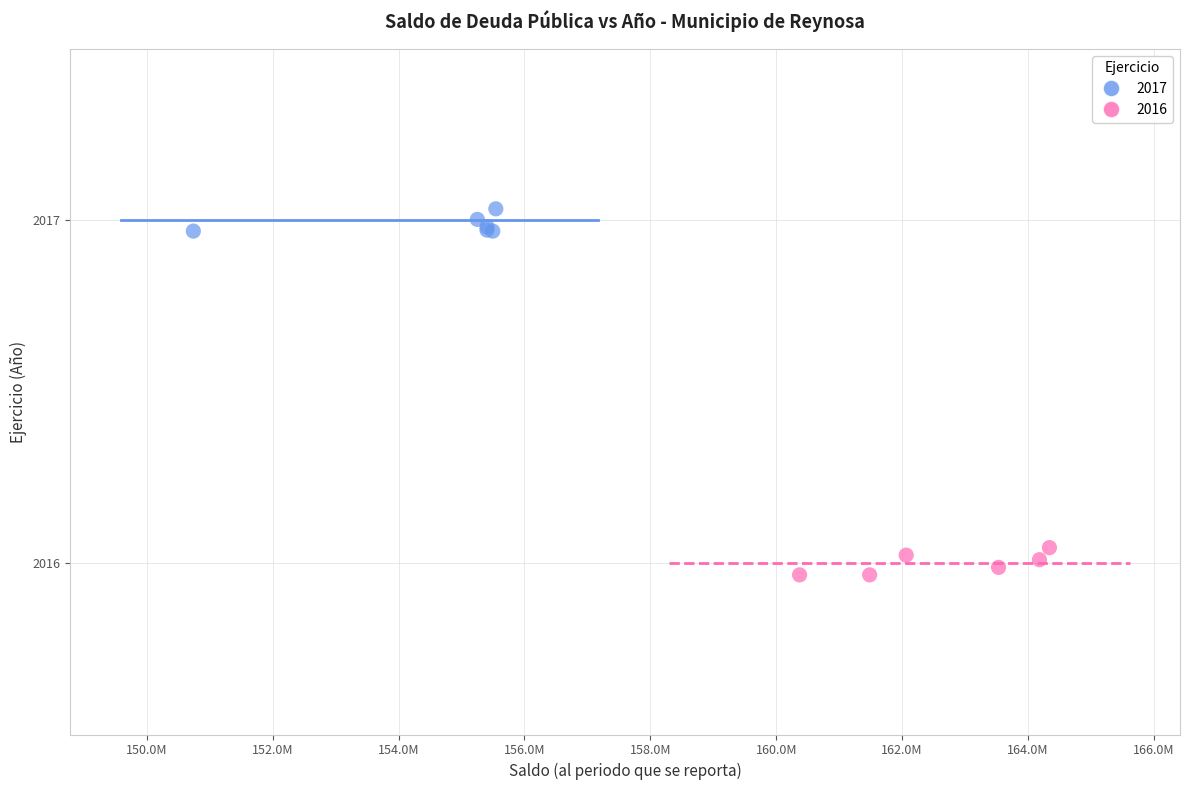

Which series reaches the maximum Y coordinate?

2017